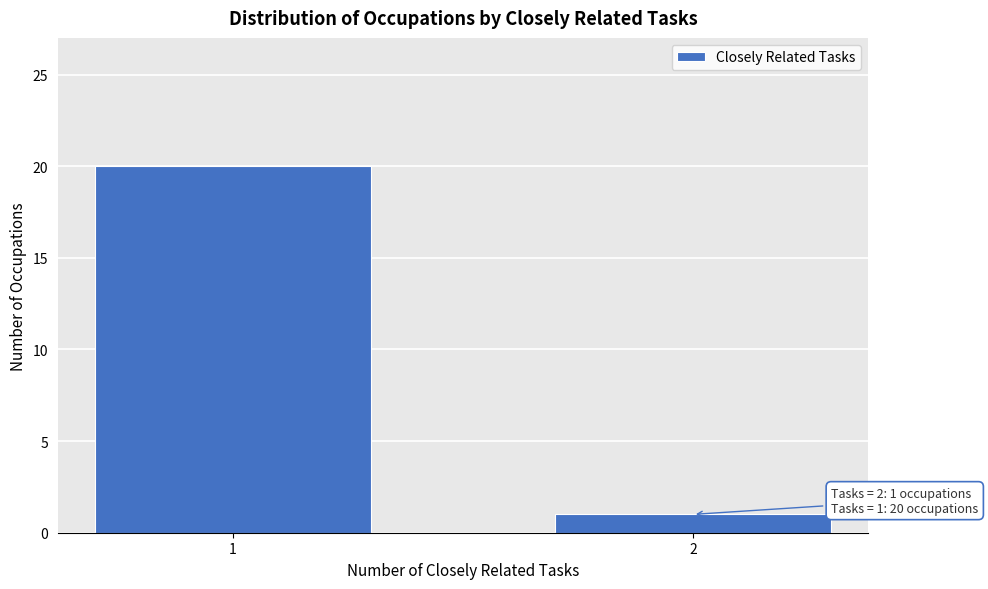

Reading left to right, list all the values displayed in this chart.

1=20	2=1